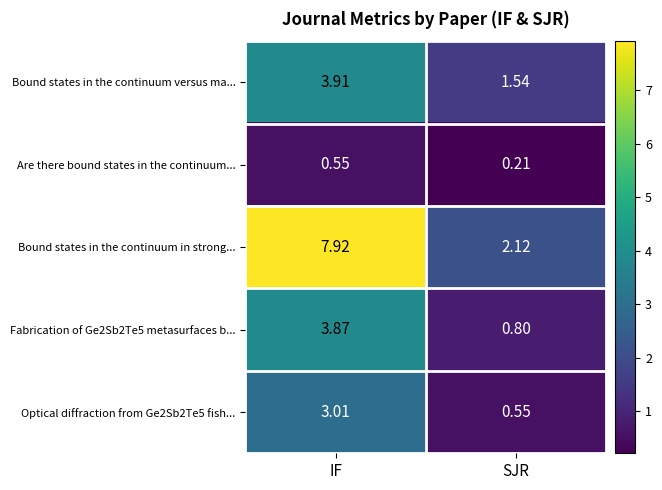

Which category has the highest value in the Optical diffraction from Ge2Sb2Te5 fish... series?

IF